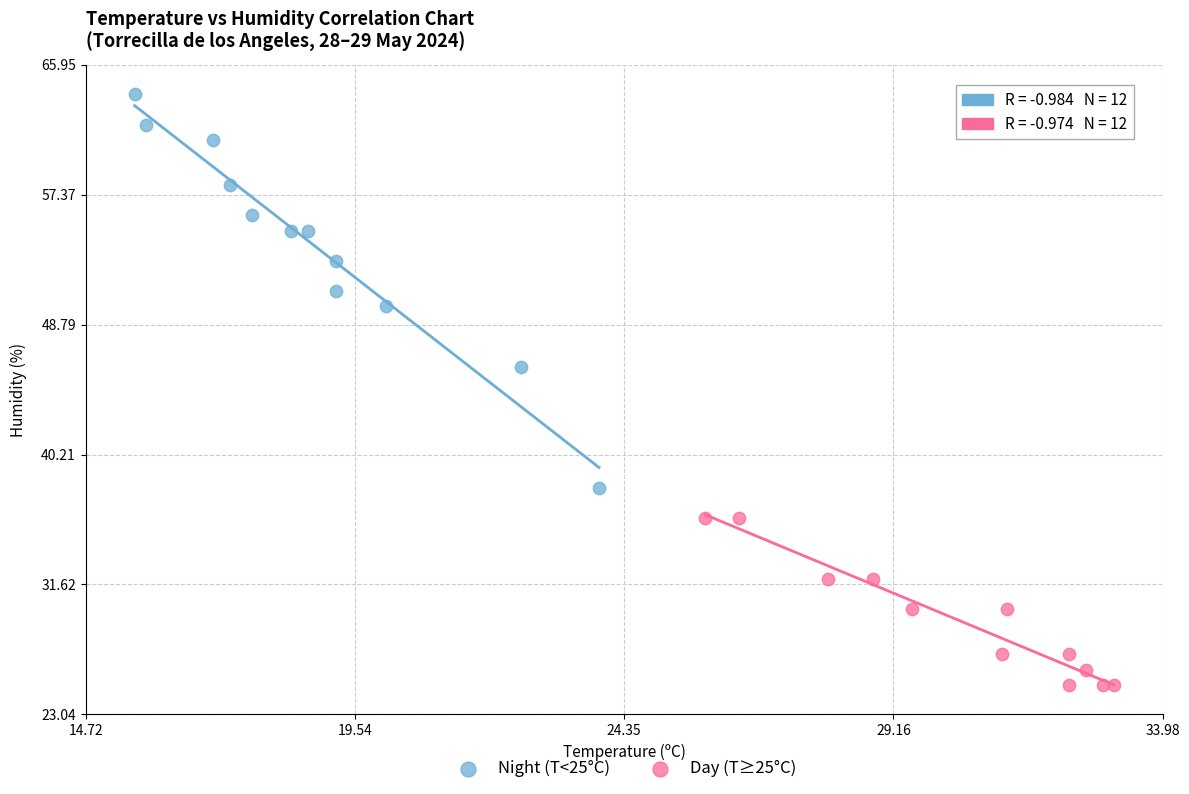

Which series has the widest spread of Y values?

Night (T<25°C)